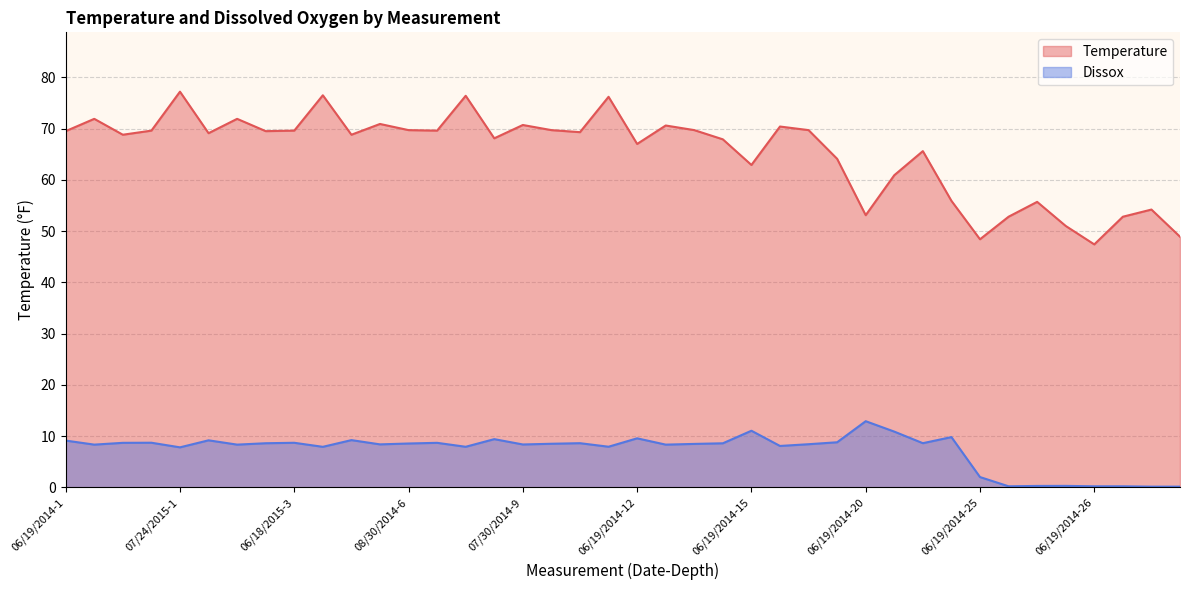

How many lines are shown in the chart?

2